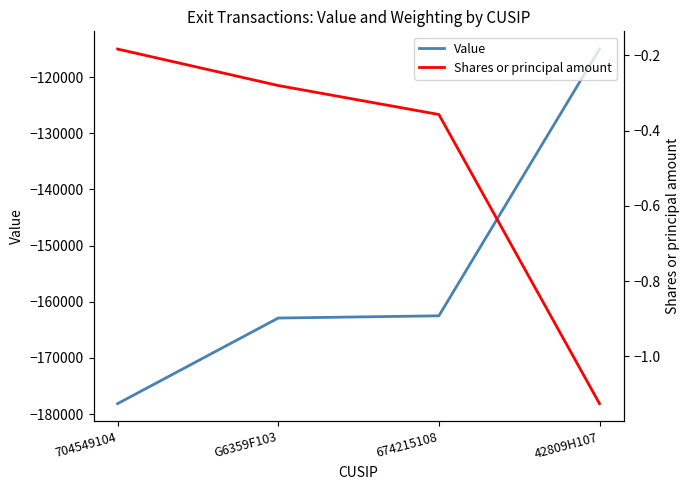

What is the average value of the Value series?

-154634